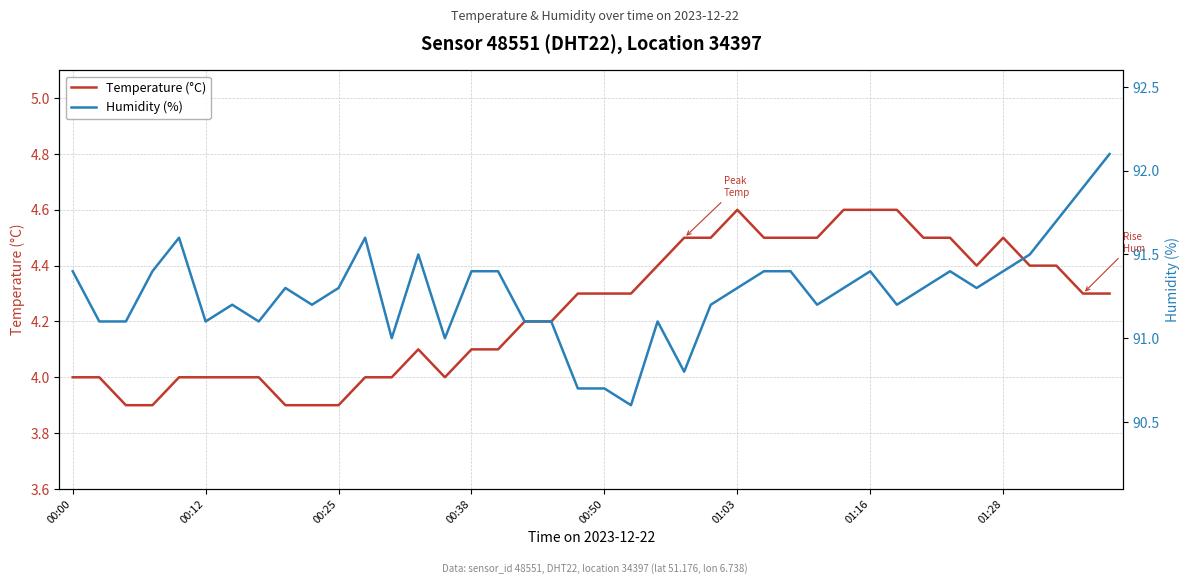

What is the average value of the Humidity (%) series?

91.3